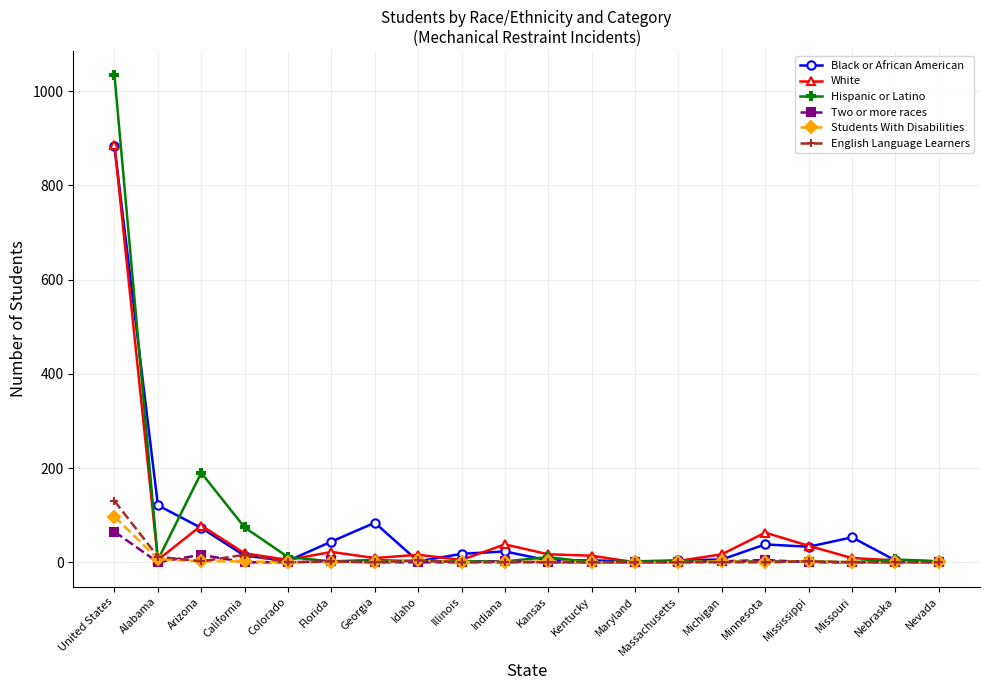

What is the label of the 11th point from the right?

Indiana